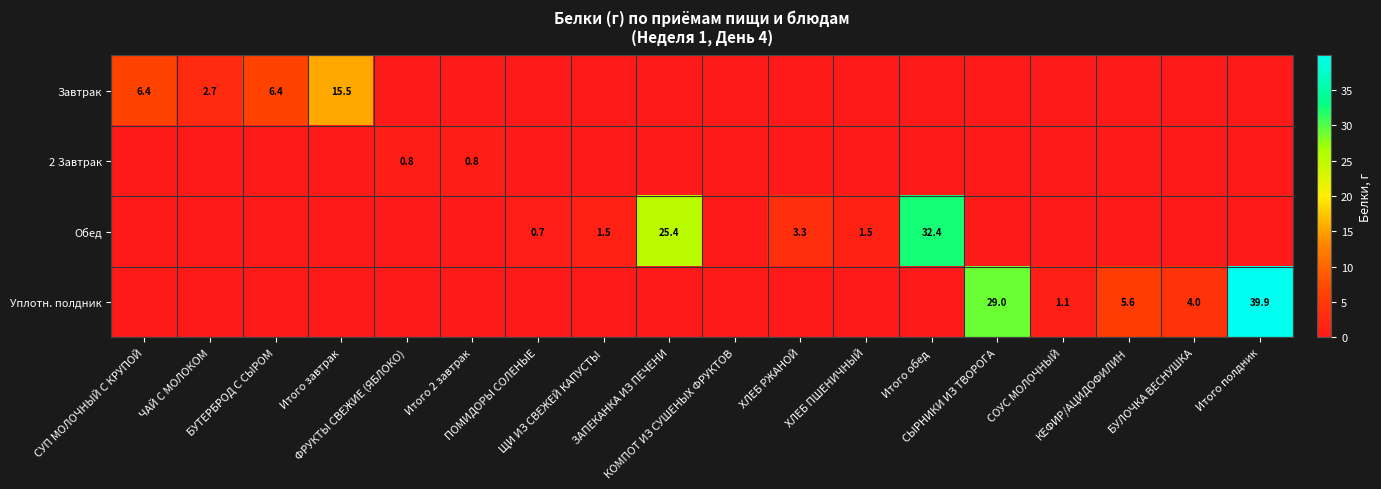

Which series has the largest range (max minus min)?

Уплотн. полдник